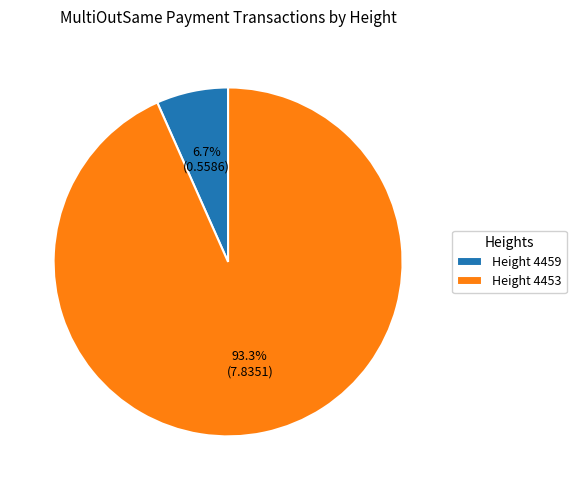

Combined, do Height 4459 and Height 4453 account for over 50%?

Yes